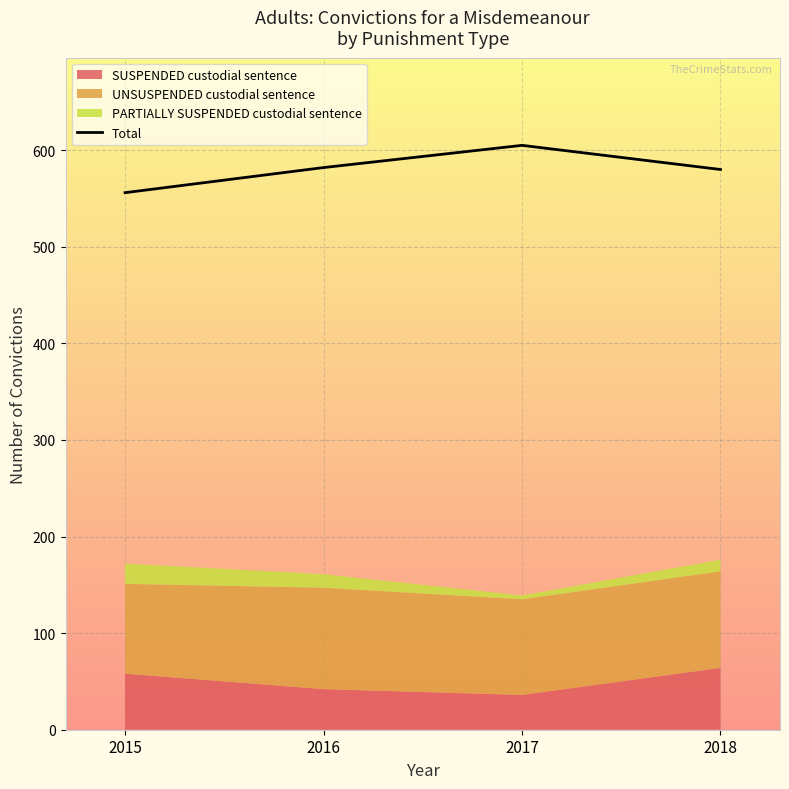

At which label does the data first exceed 582?

2017